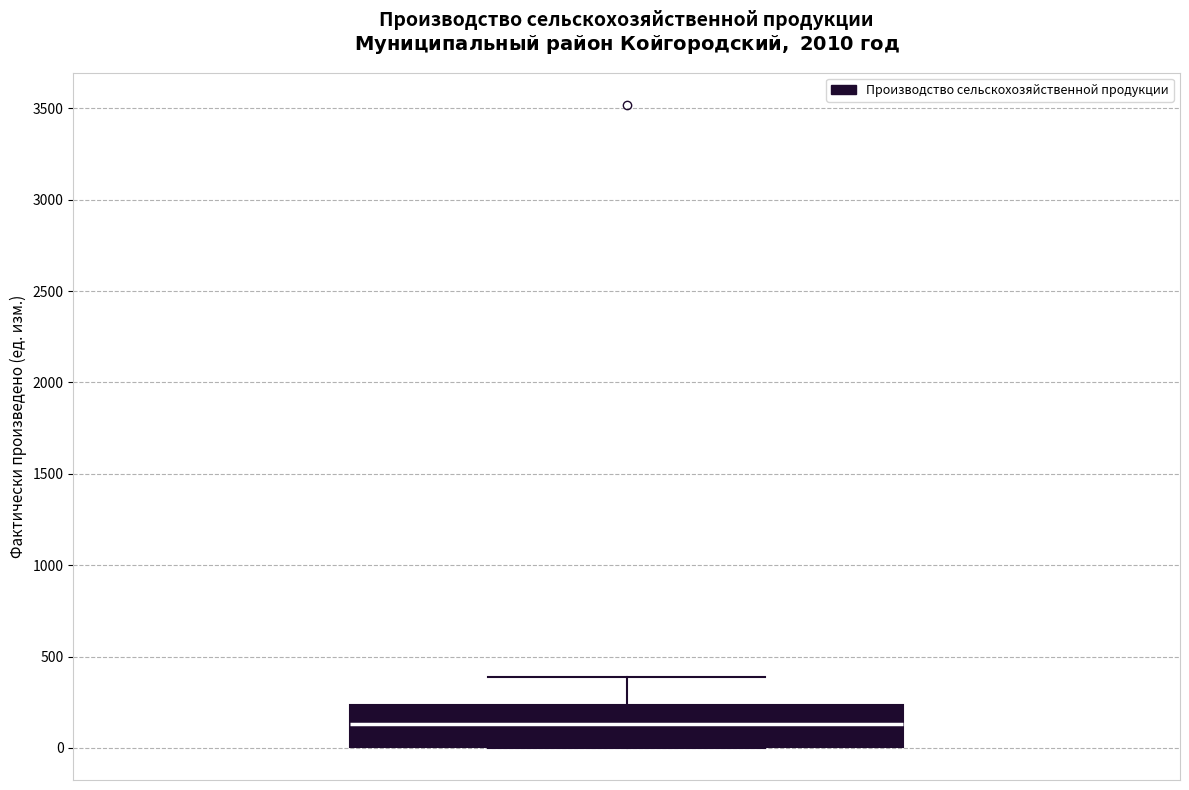

Where is the lower edge of the box on the y-axis? The values are not printed on the chart, so give them approximately, as read against the axis.

0